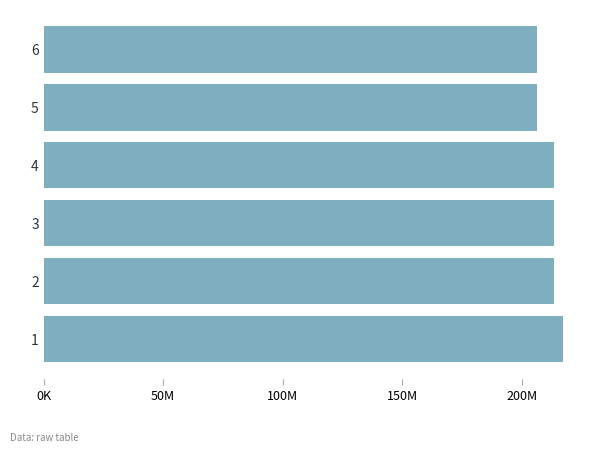

Does the chart contain any negative values?

No